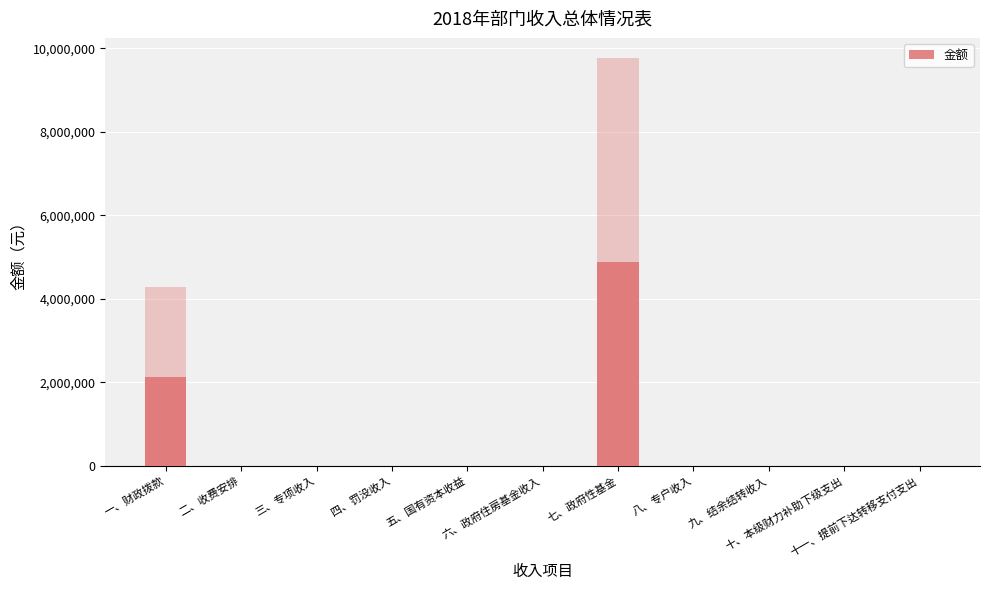

Which has a higher value, 四、罚没收入 or 三、专项收入?

四、罚没收入